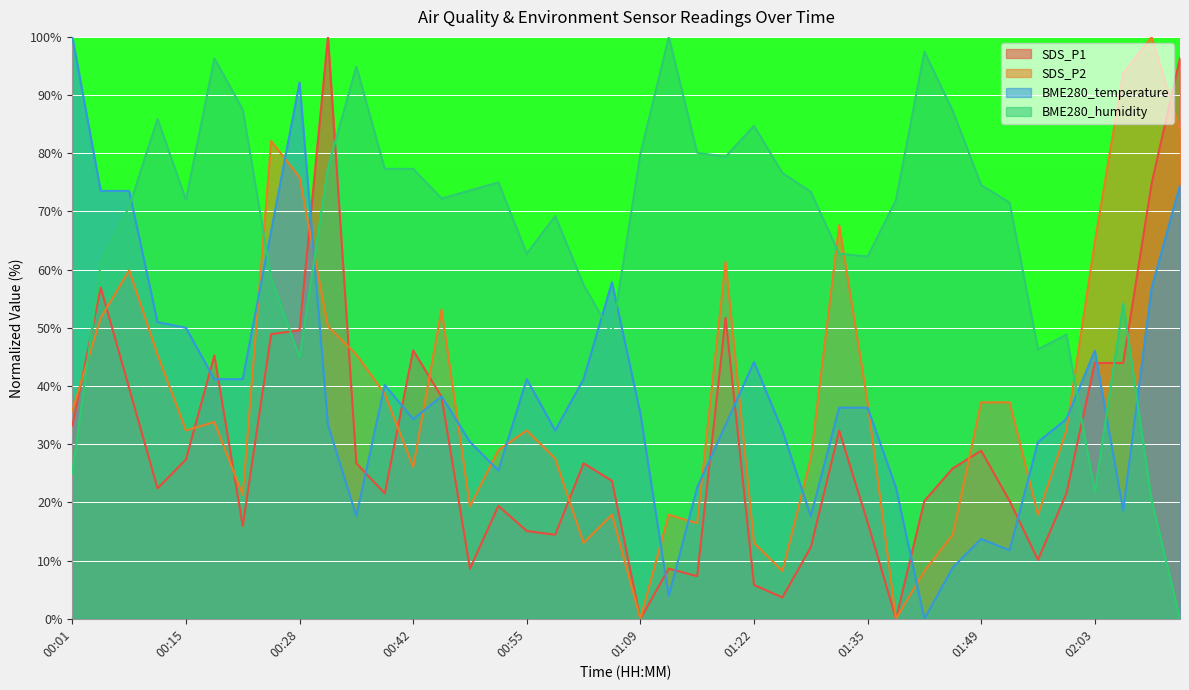

Where does the BME280_humidity series first go above 72?

00:11